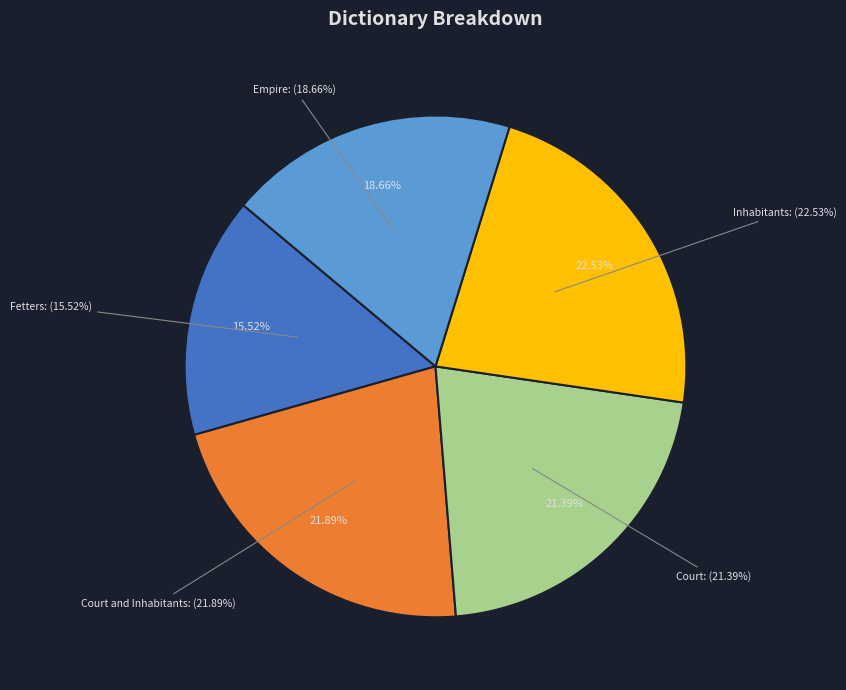

Is there any slice that represents more than half of the pie?

No